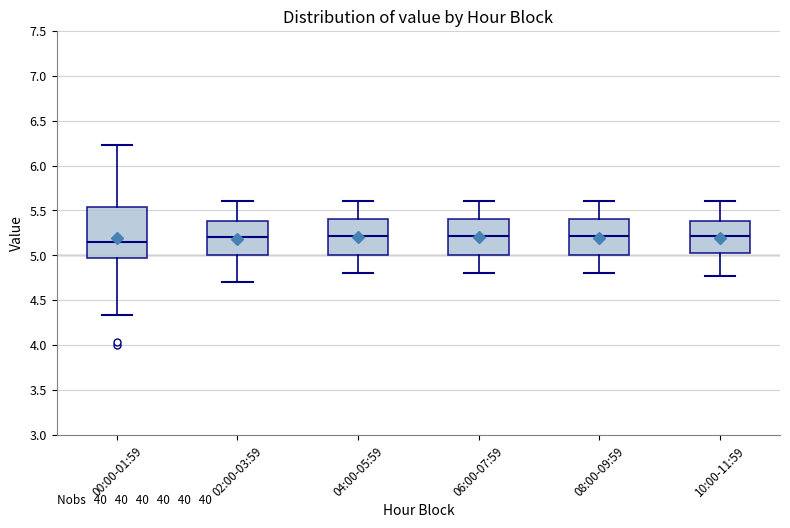

Where does the upper whisker of the box for 04:00-05:59 end on the y-axis? The values are not printed on the chart, so give them approximately, as read against the axis.

5.60